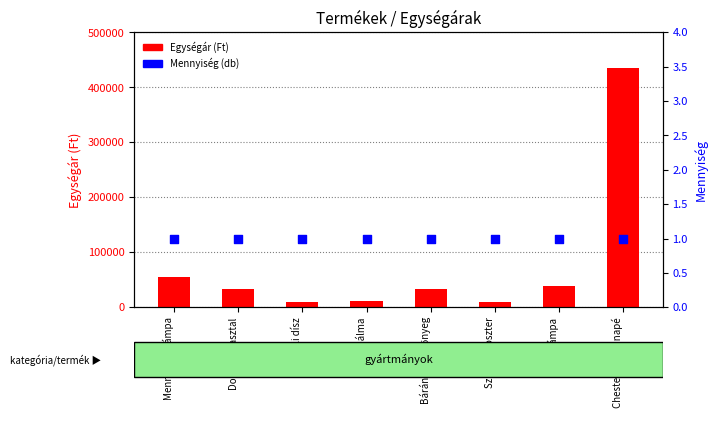

What is the total value across all series at Mennyezeti lámpa?

55200